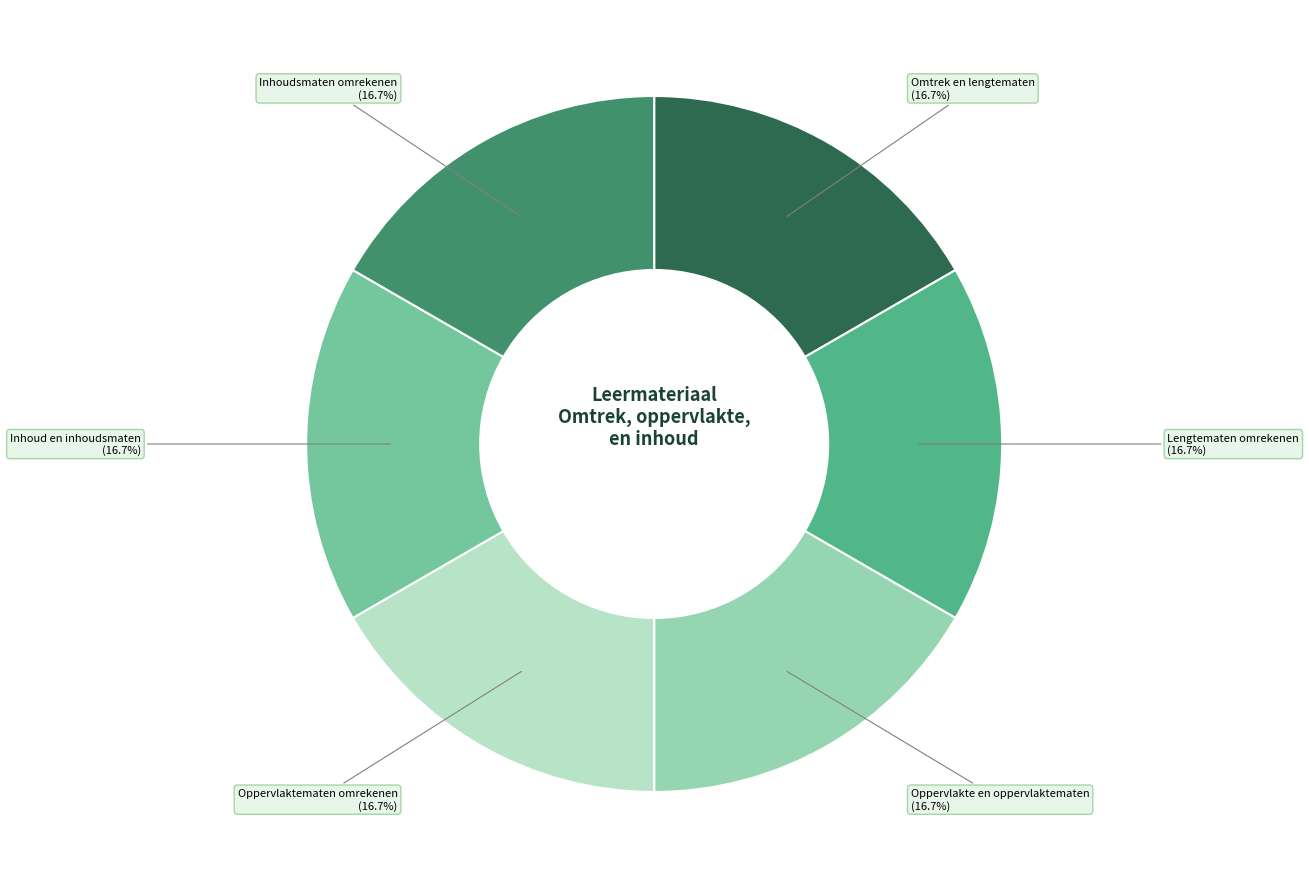

Is there any slice that represents more than half of the pie?

No